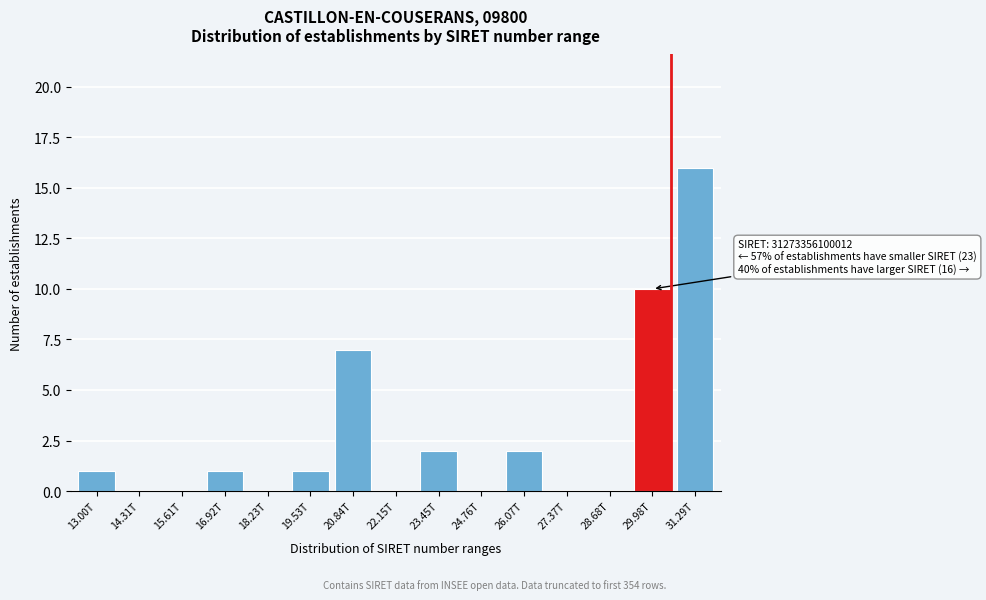

Reading right to left, extract all data points from this chart.

31.29T=16	29.98T=10	28.68T=0	27.37T=0	26.07T=2	24.76T=0	23.45T=2	22.15T=0	20.84T=7	19.53T=1	18.23T=0	16.92T=1	15.61T=0	14.31T=0	13.00T=1